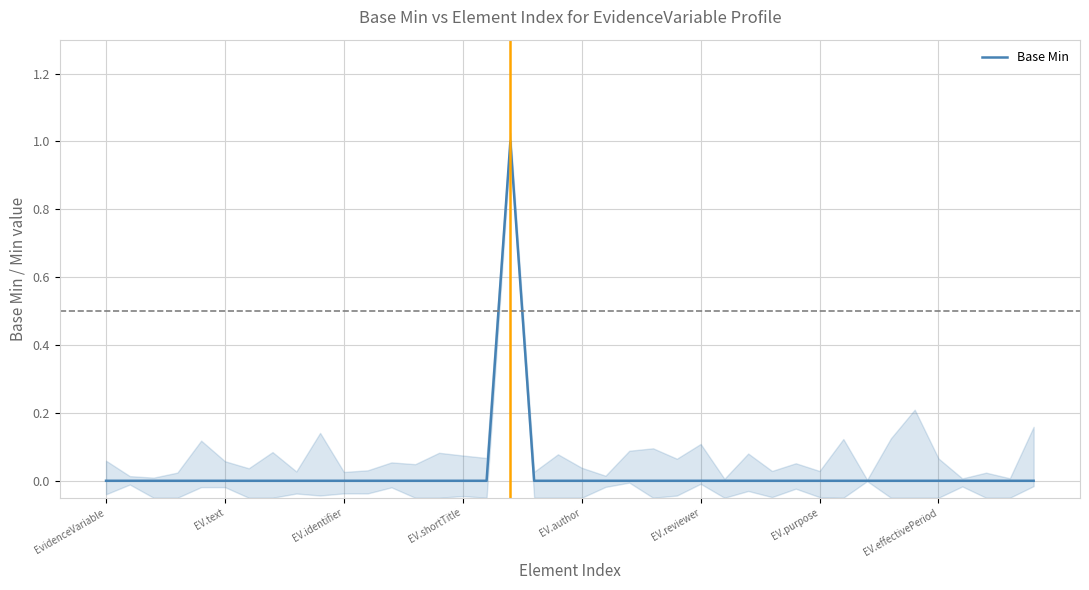

How many distinct data groups are displayed?

1